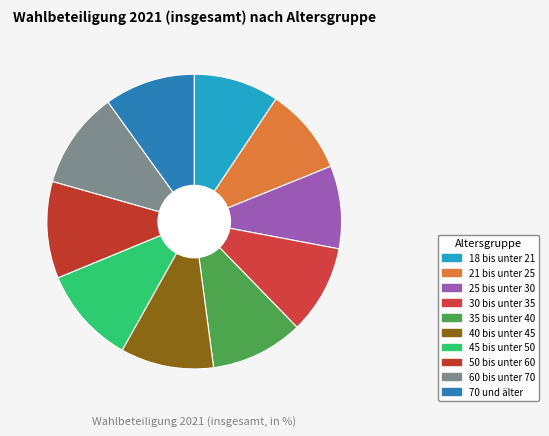

How many segments does this pie chart have?

10